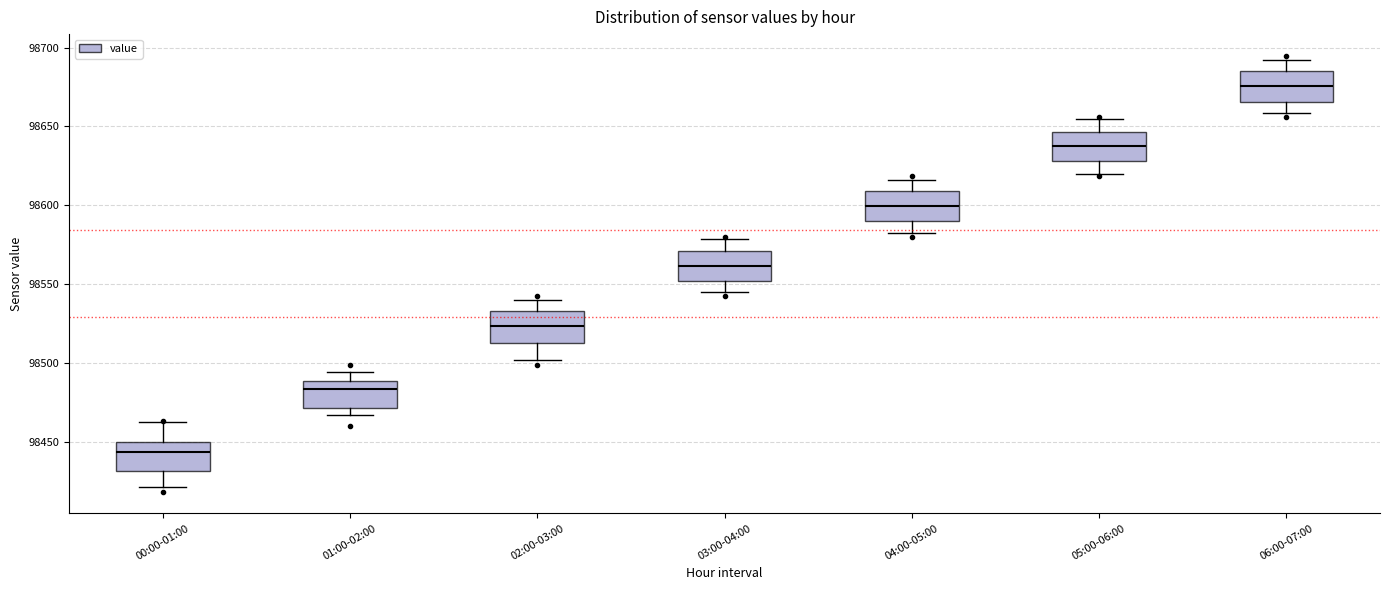

Where does the upper whisker of the box for 01:00-02:00 end on the y-axis? The values are not printed on the chart, so give them approximately, as read against the axis.

98495